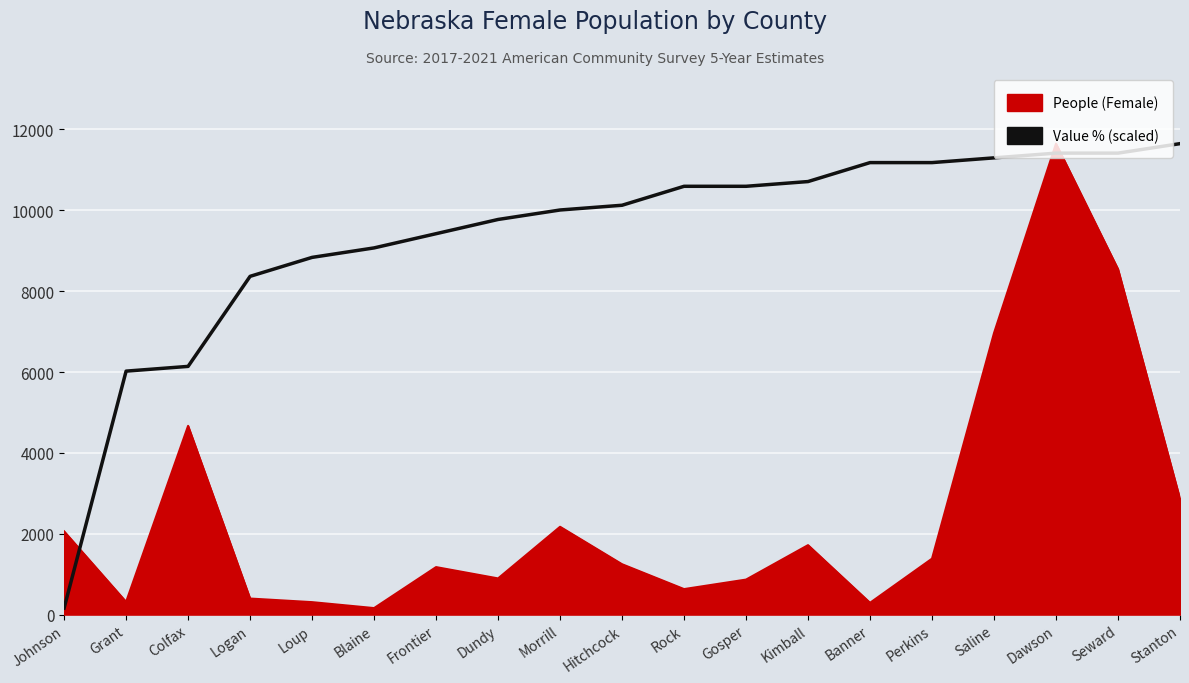

What is the spread (max minus min) of values at Saline?

4333.4